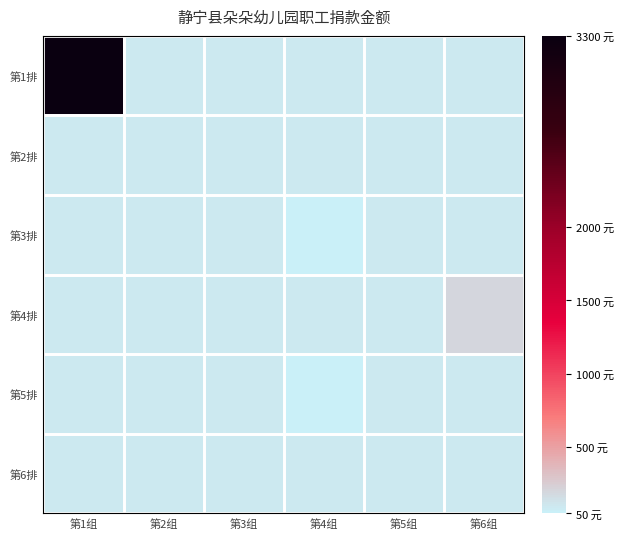

Reading right to left, list all the values displayed in this chart.

第1排: 第6组=100	第5组=100	第4组=100	第3组=100	第2组=100	第1组=3300
第2排: 第6组=100	第5组=100	第4组=100	第3组=100	第2组=100	第1组=100
第3排: 第6组=100	第5组=100	第4组=50	第3组=100	第2组=100	第1组=100
第4排: 第6组=200	第5组=100	第4组=100	第3组=100	第2组=100	第1组=100
第5排: 第6组=100	第5组=100	第4组=50	第3组=100	第2组=100	第1组=100
第6排: 第6组=100	第5组=100	第4组=100	第3组=100	第2组=100	第1组=100